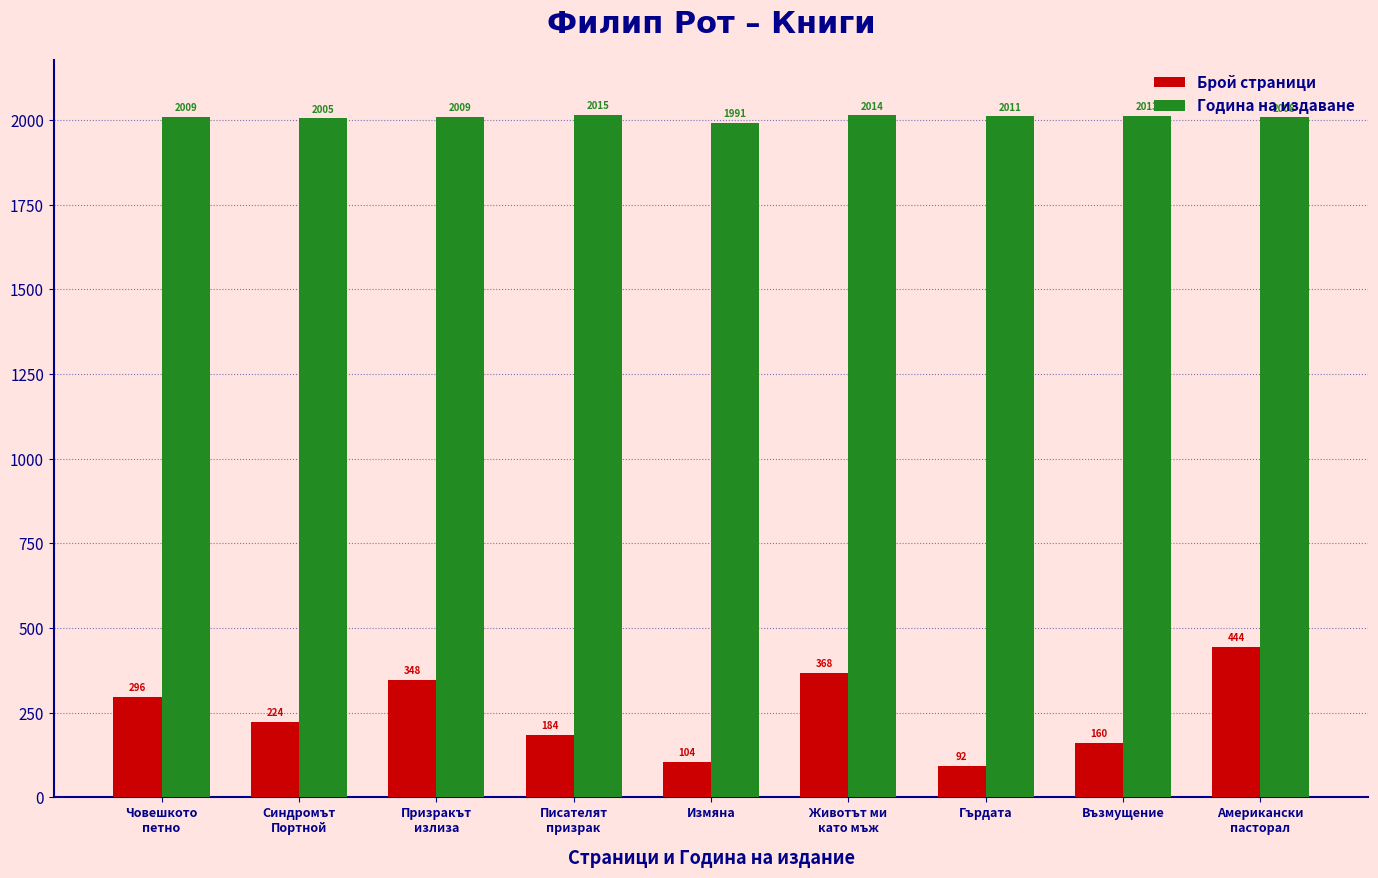

At which label does Брой страници first exceed 224?

Човешкото
петно